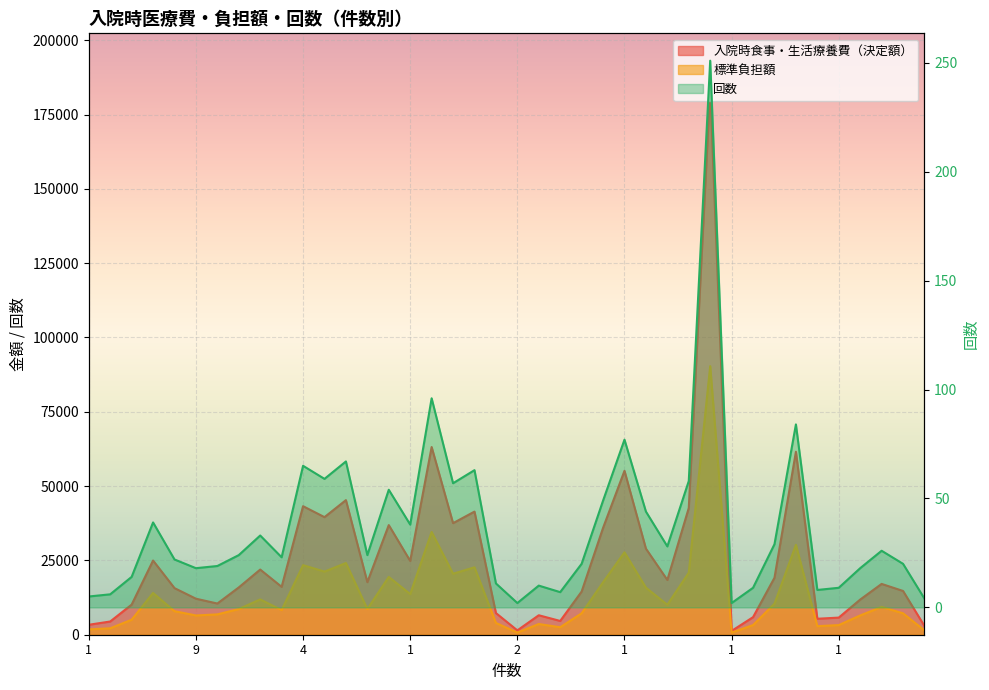

Rank the series by their maximum value, from highest to lowest.

入院時食事・生活療養費（決定額）, 標準負担額, 回数